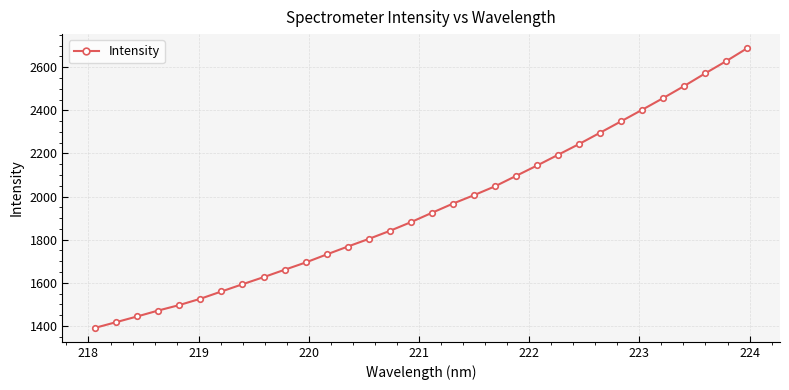

What is the average value?

1951.2